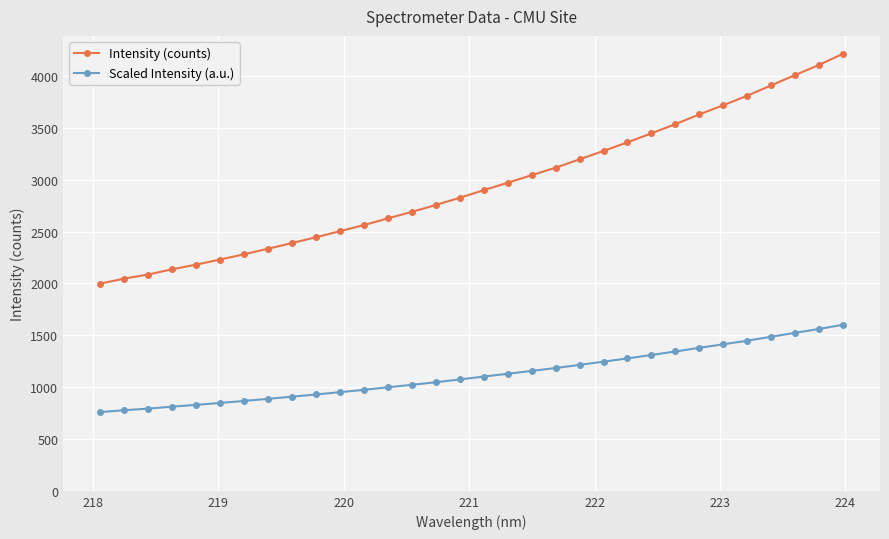

Which series has the largest range (max minus min)?

Intensity (counts)